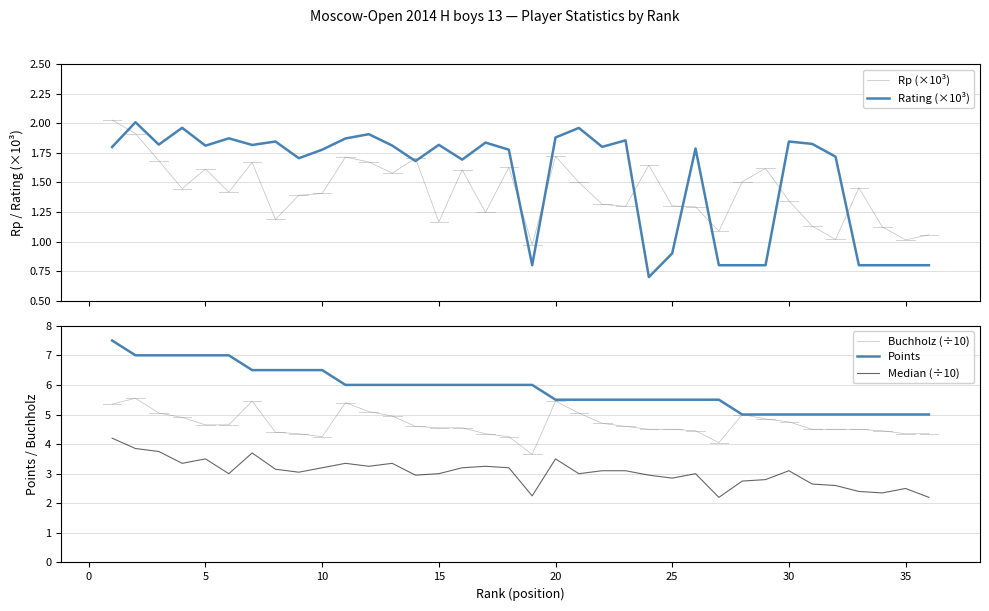

What is the lowest value of the Median (÷10) series?

2.2